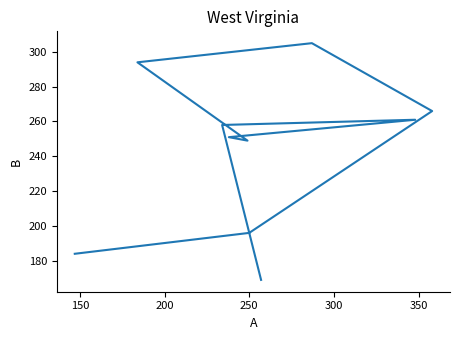

Is this an area chart (filled region under the line)?

No